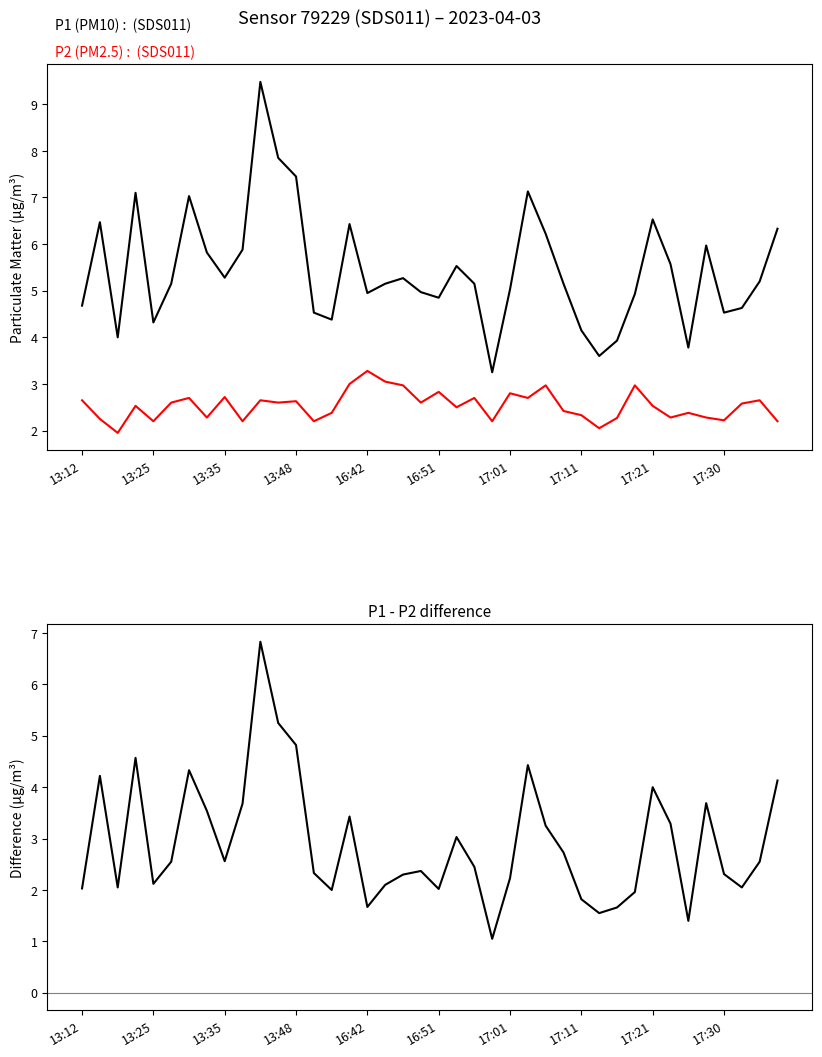

What are all the series names shown in the legend?

P1 (PM10), P2 (PM2.5), P1 - P2